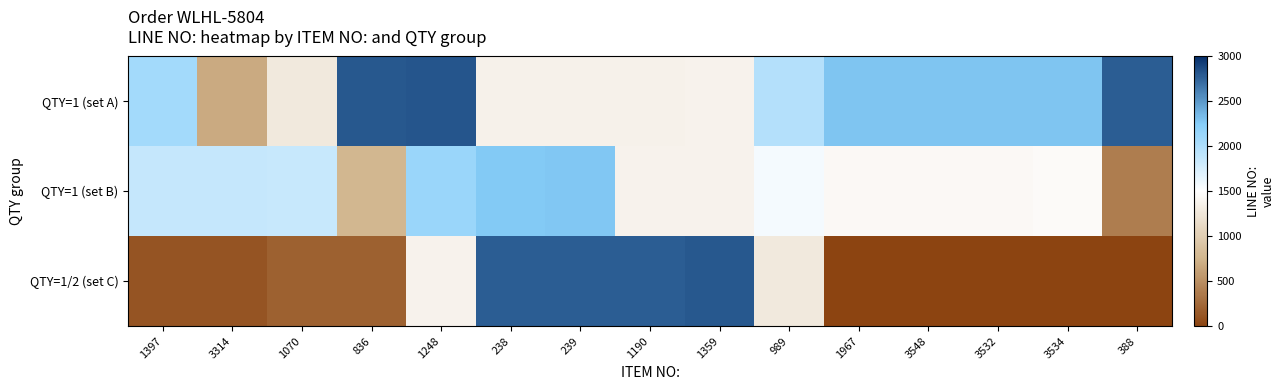

What is the maximum value shown in the chart?

2816.0